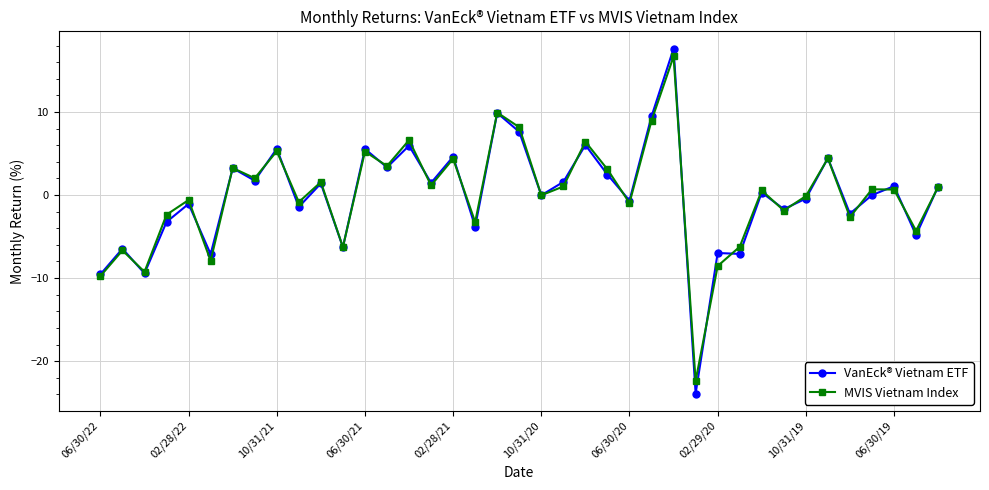

What is the sum of all VanEck® Vietnam ETF values?

-1.9